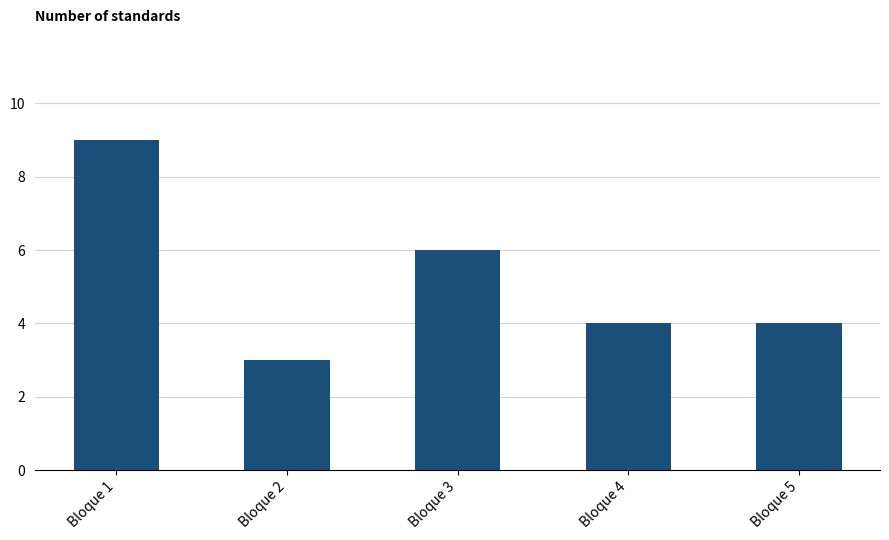

What is the sum of all values?

26